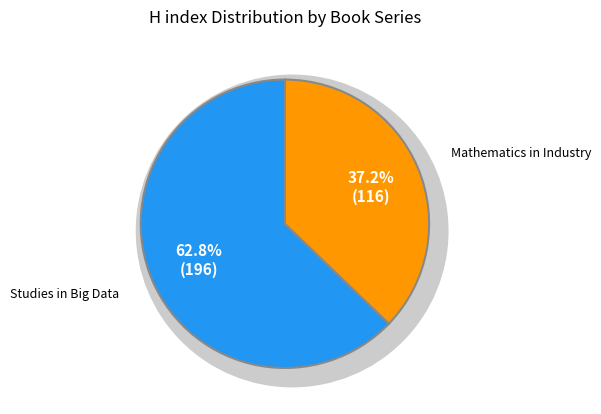

Which category accounts for the majority?

Studies in Big Data